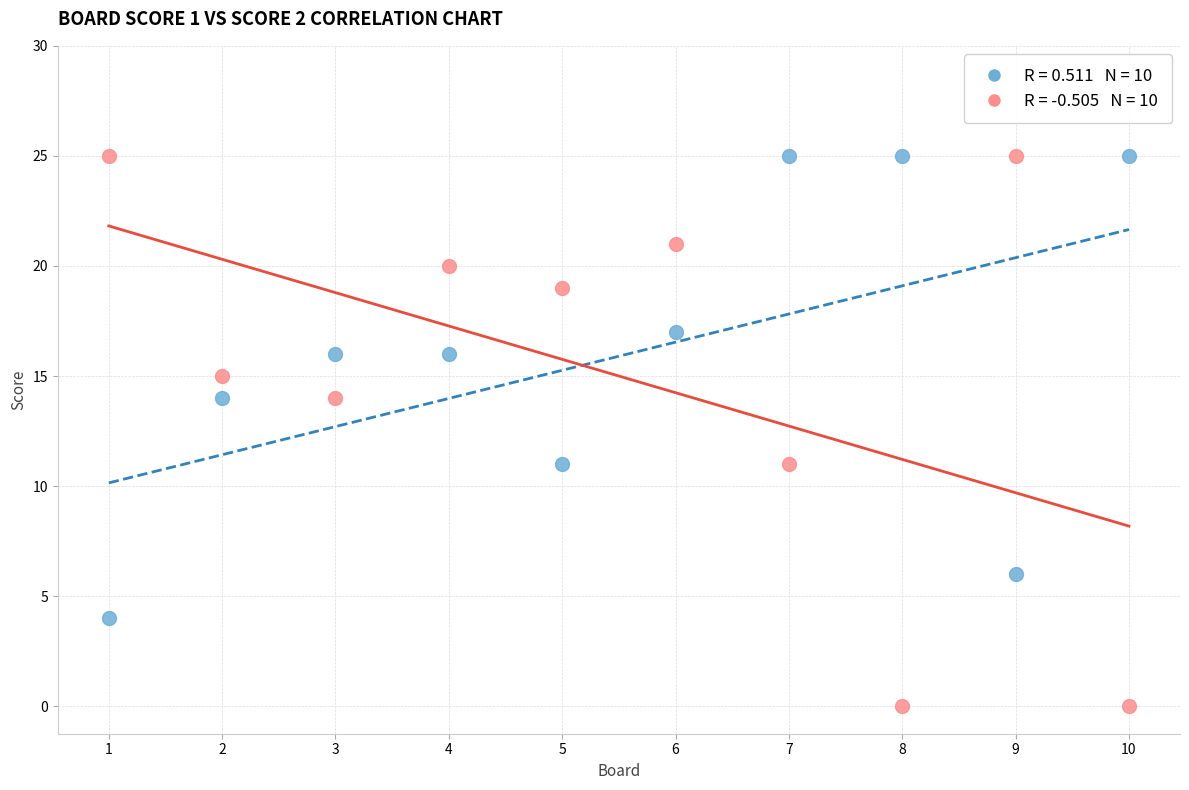

Across all data points, what is the range of X values (max minus min)?

9